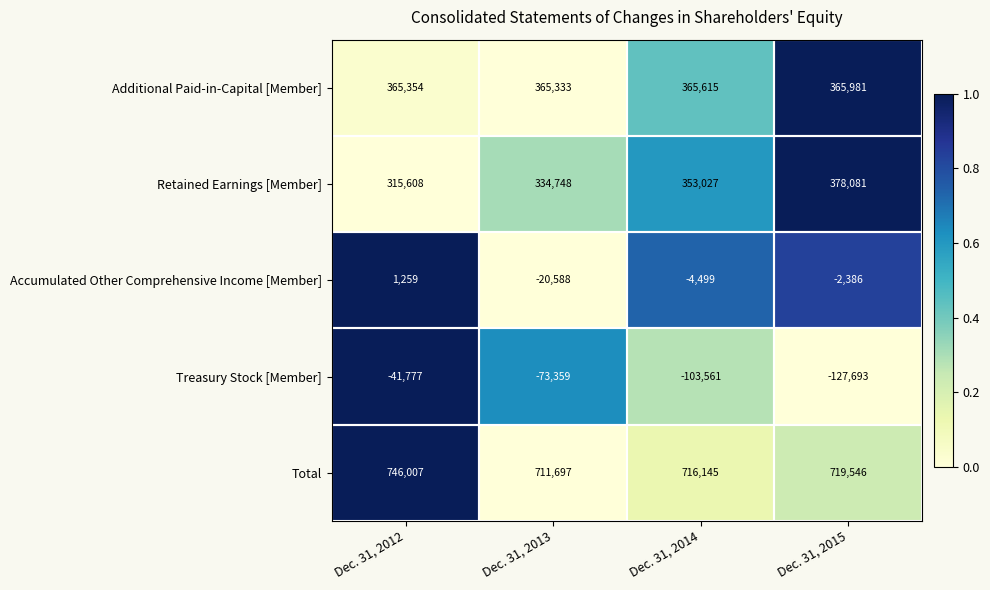

Which series has the widest spread of values?

Treasury Stock [Member]